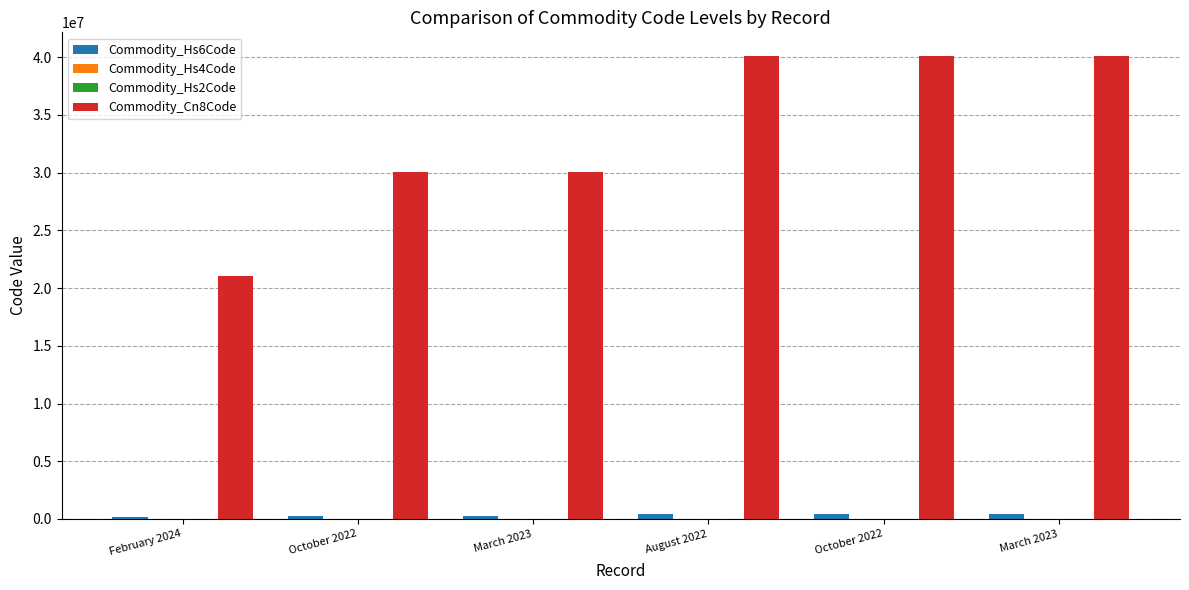

What is the difference between the Commodity_Hs4Code values at March 2023 and August 2022?

1008